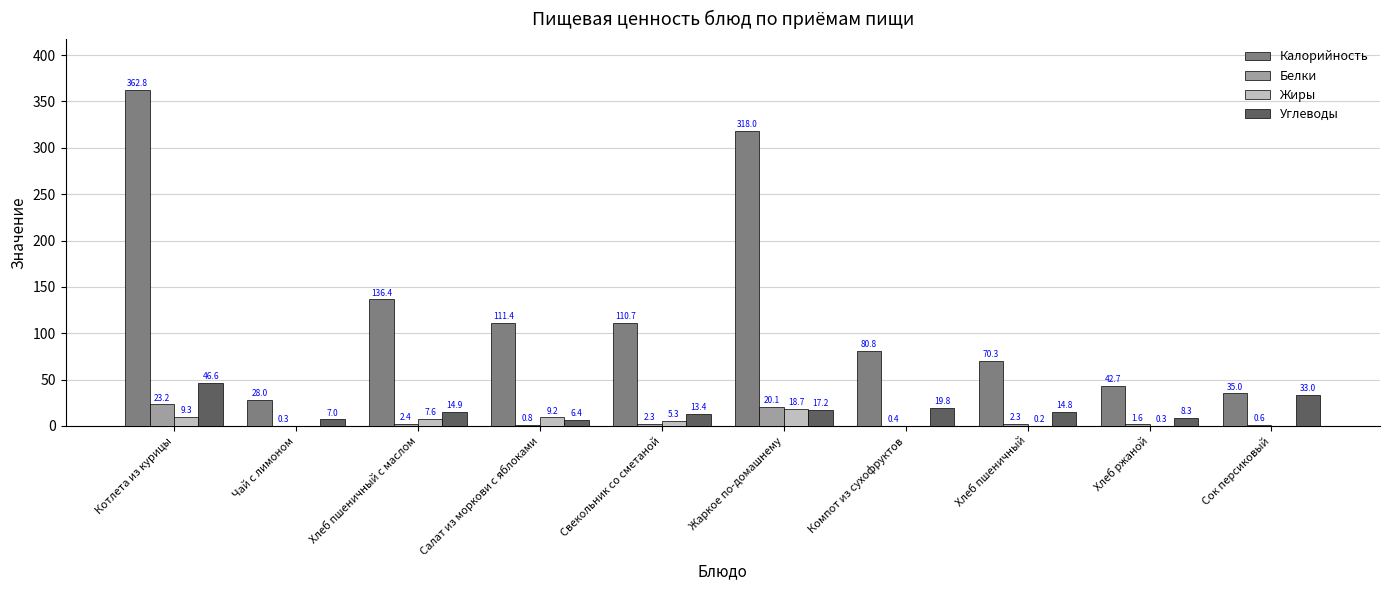

Count the number of categories in the chart.

10